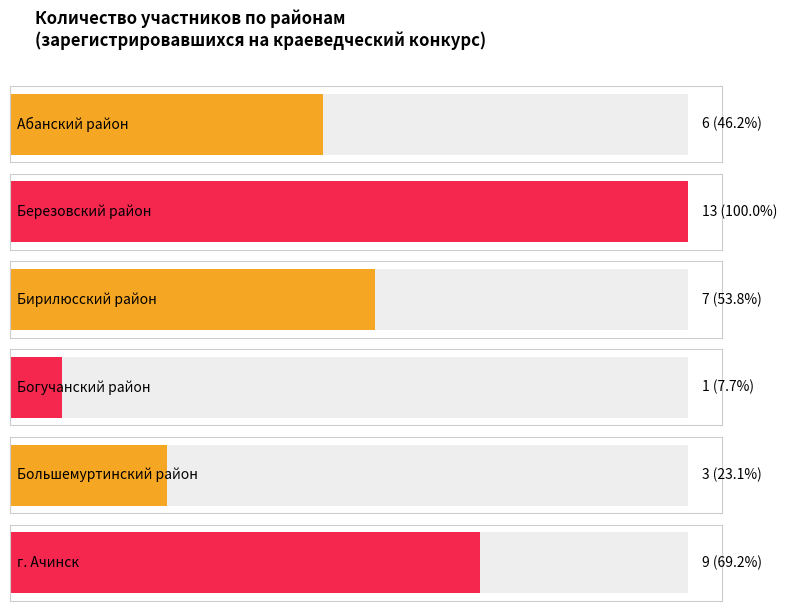

What is the ratio of the value at Бирилюсский район to the value at г. Ачинск?

0.8